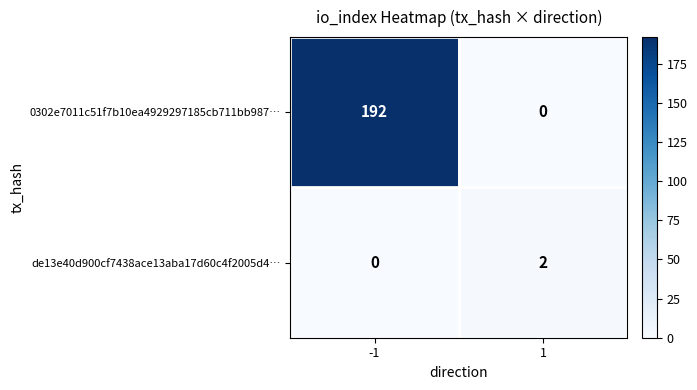

What is the difference between the 0302e7011c51f7b10ea4929297185cb711bb987… values at -1 and 1?

192